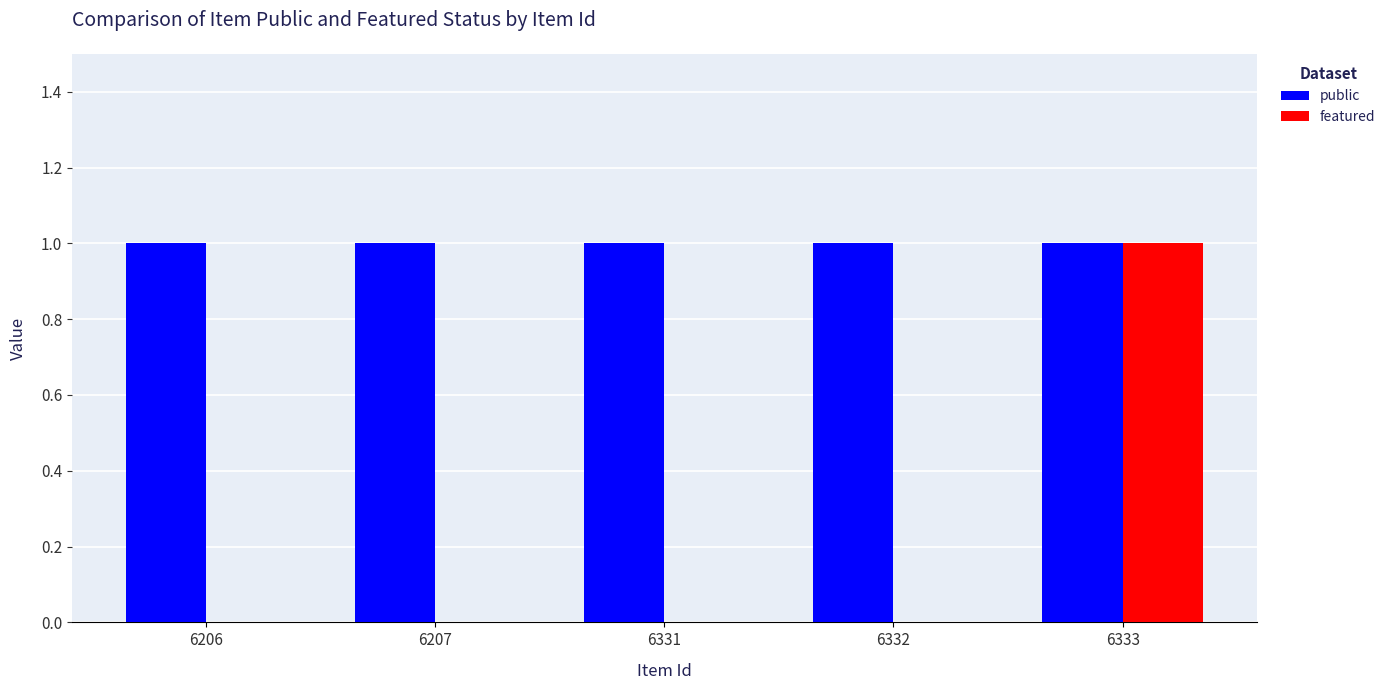

How many categories are shown in the chart?

5